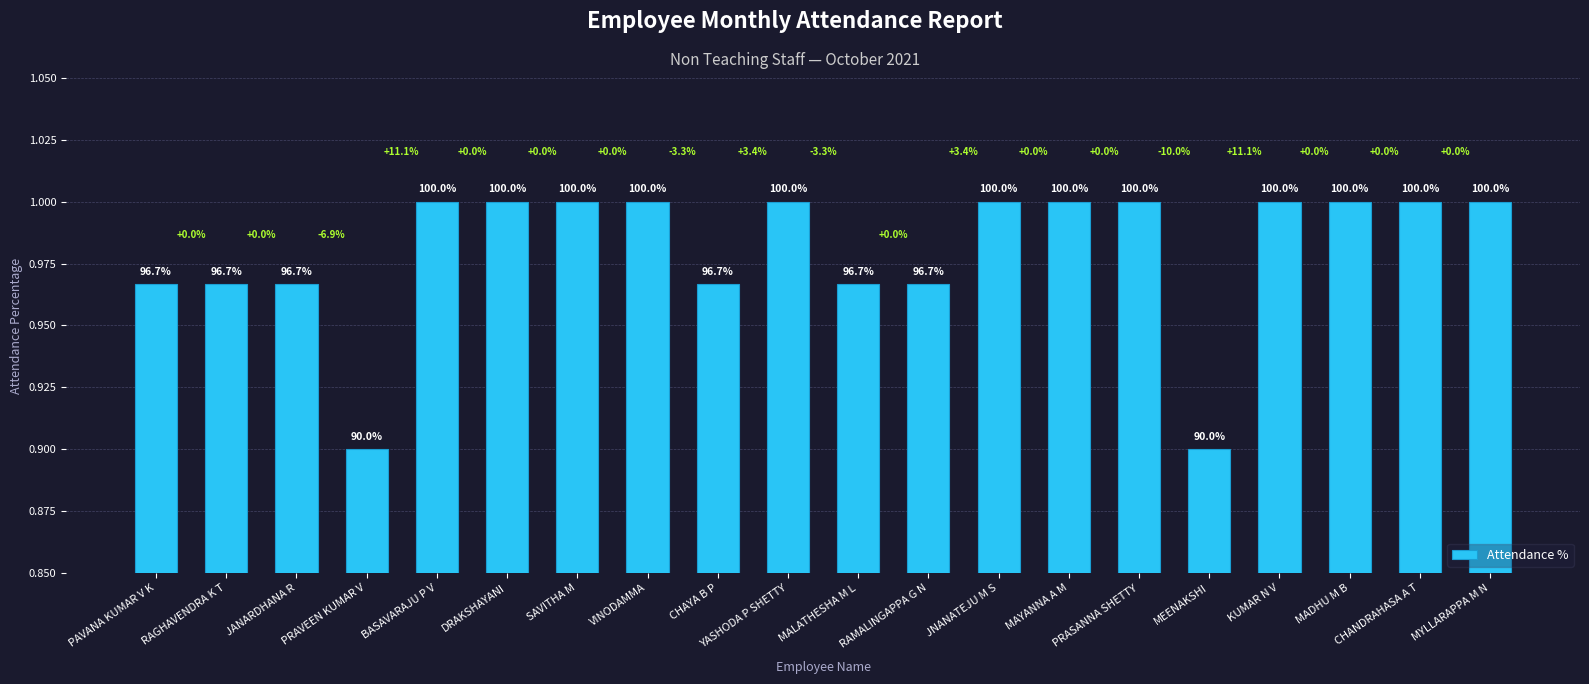

What is the minimum value shown in the chart?

0.9